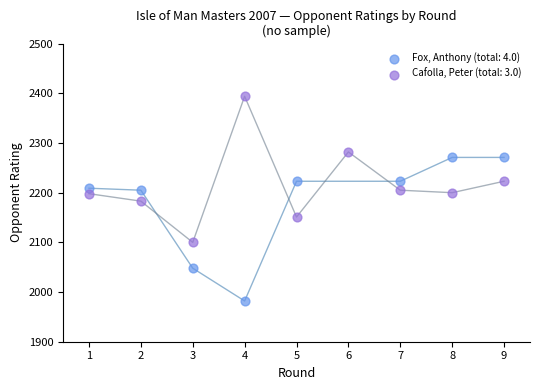

Which series contains the lowest Y value?

Fox, Anthony (total: 4.0)